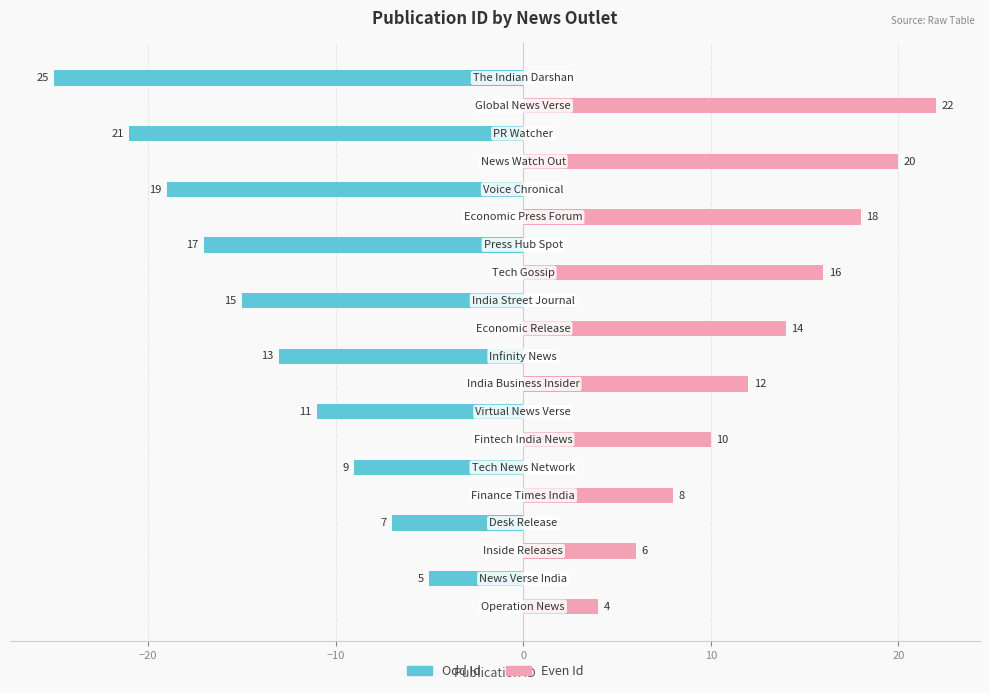

Which series changed the most between 0 and 8?

Even Id